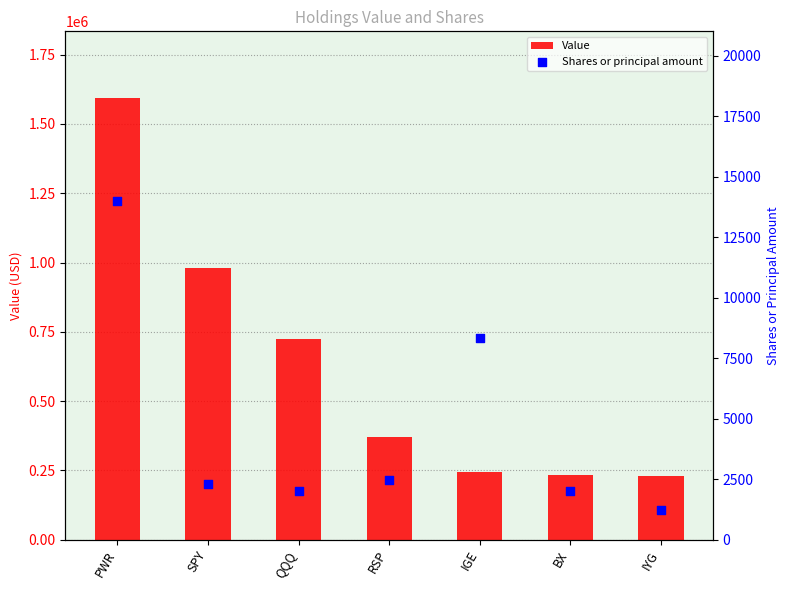

Which series has the widest spread of Y values?

Value